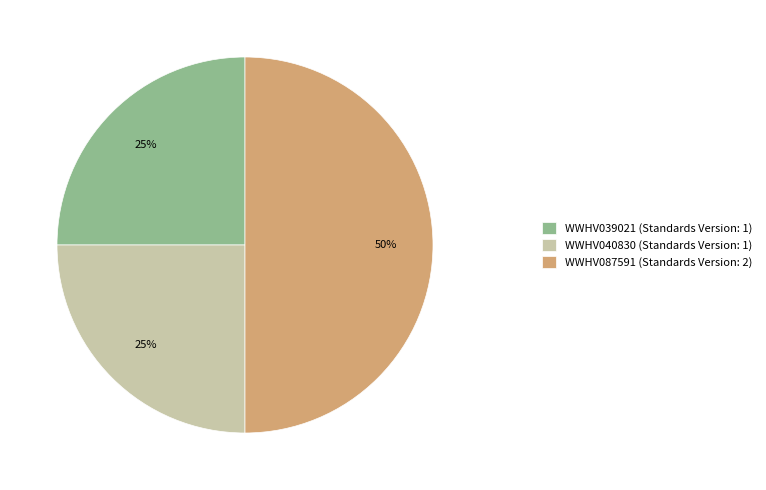

Is the sum of WWHV087591 (Standards Version: 2) and WWHV039021 (Standards Version: 1) greater than half?

Yes